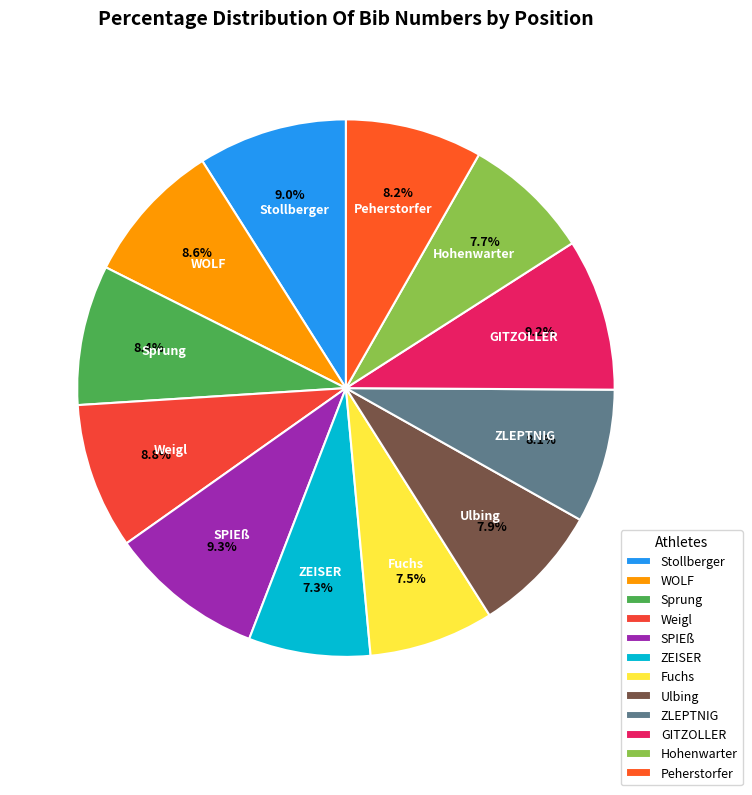

What is the ratio of the value at Ulbing to the value at SPIEß?

0.8